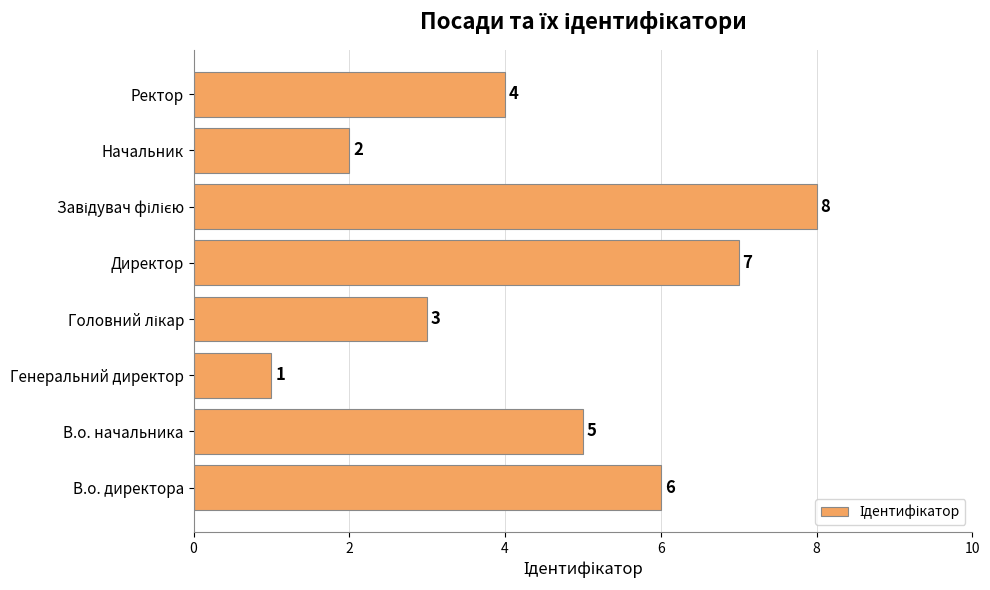

Reading top to bottom, transcribe all the data shown in this chart.

4	2	8	7	3	1	5	6